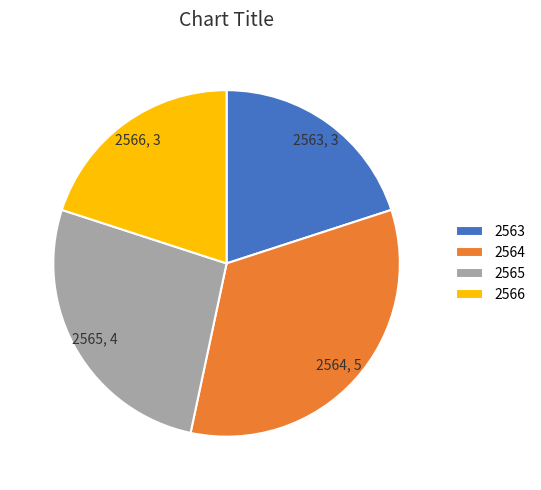

Is the sum of 2564 and 2566 greater than half?

Yes